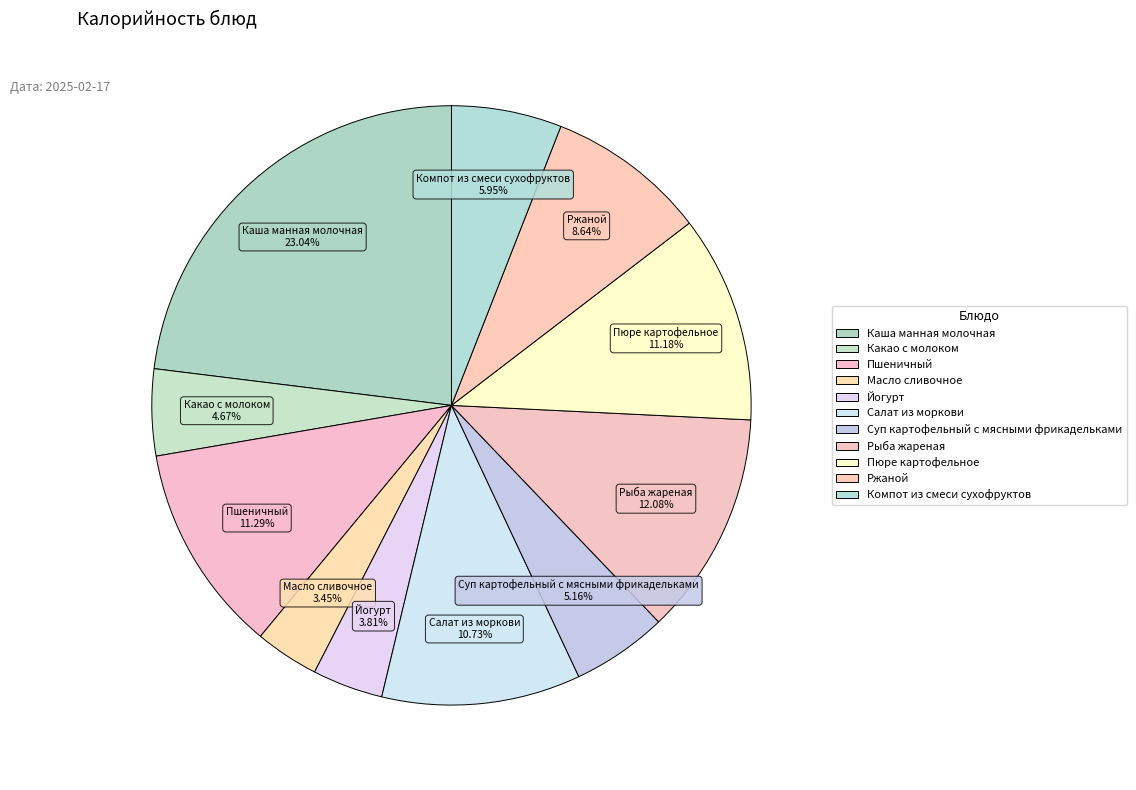

How many segments does this pie chart have?

11